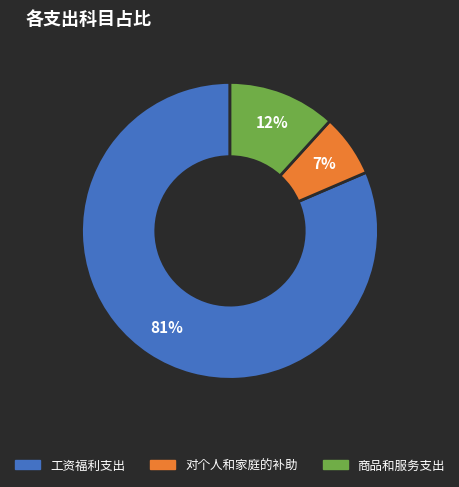

How many segments does this pie chart have?

3